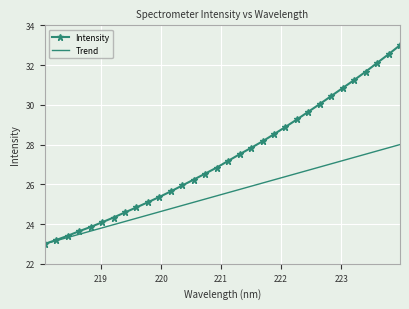

Which series has the largest range (max minus min)?

Intensity